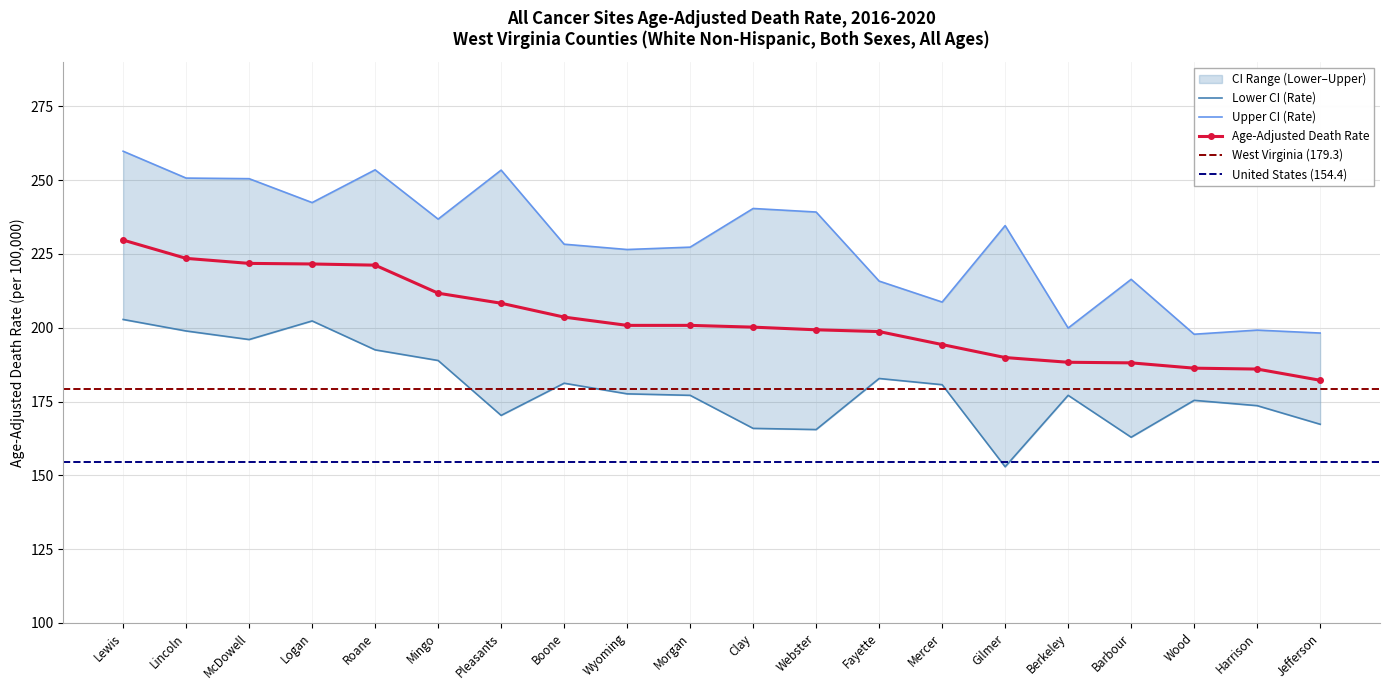

The Lower CI (Rate) series shows 177.1 at Morgan. True or false?

True